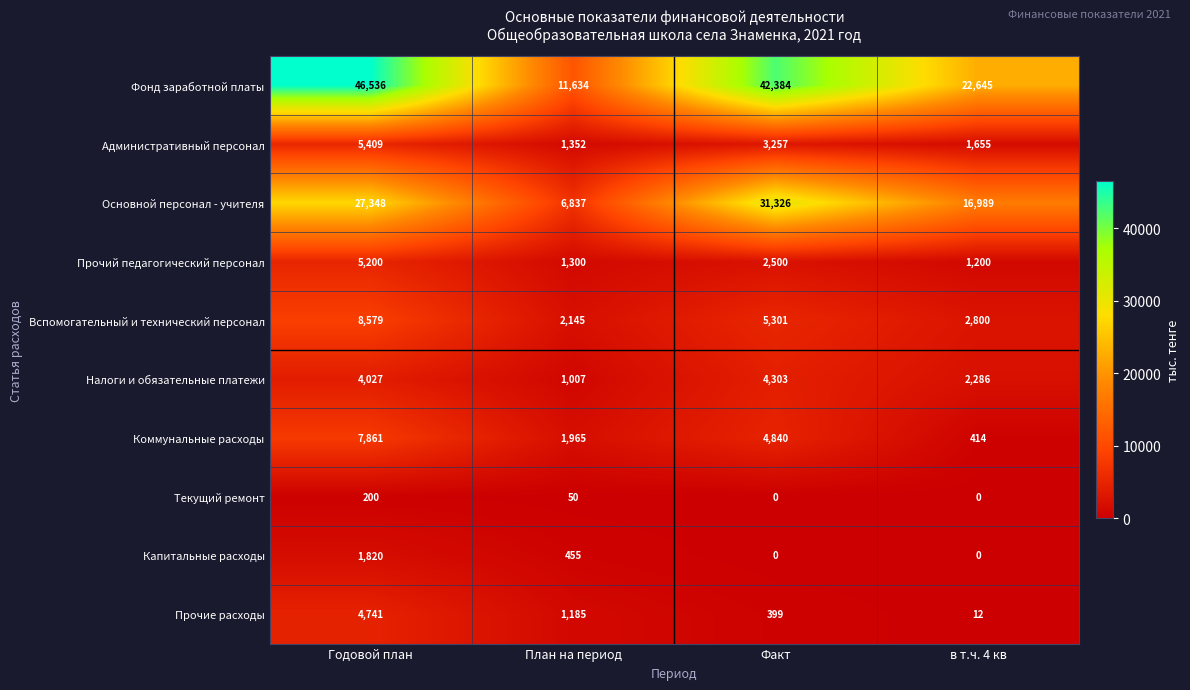

What is the sum of all Основной персонал - учителя values?

82500